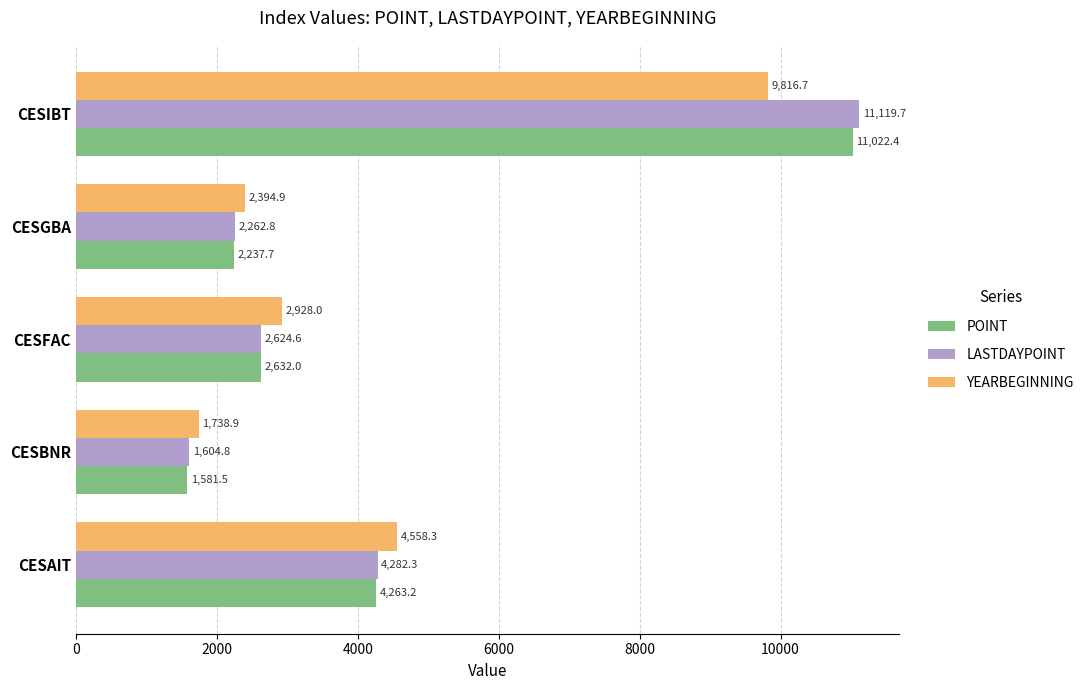

The POINT series shows 11022.4 at CESIBT. True or false?

True